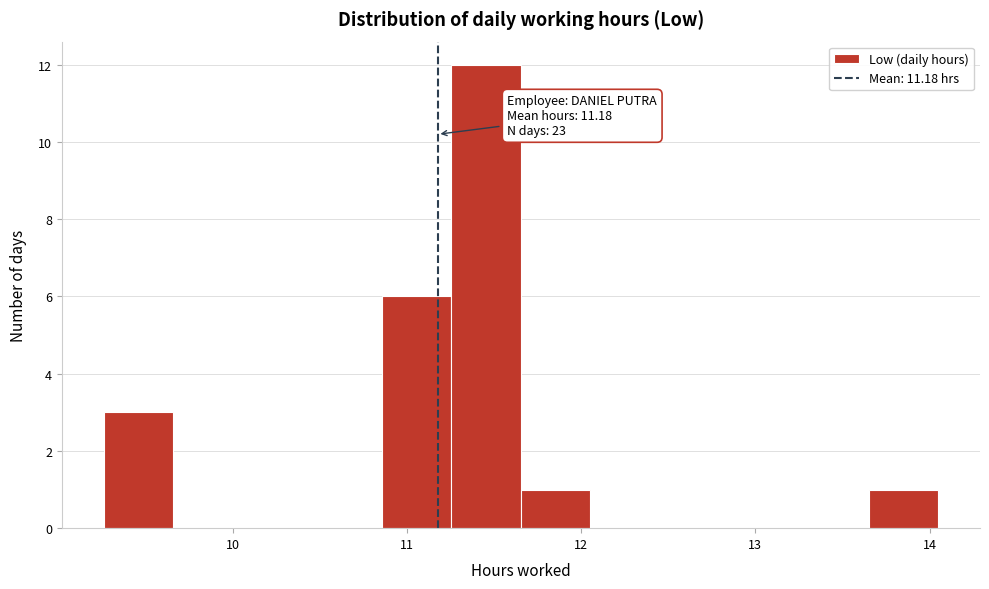

Around what value on the x-axis is the tallest bar? Give the approximate position of its centre, as read against the axis.

11.5